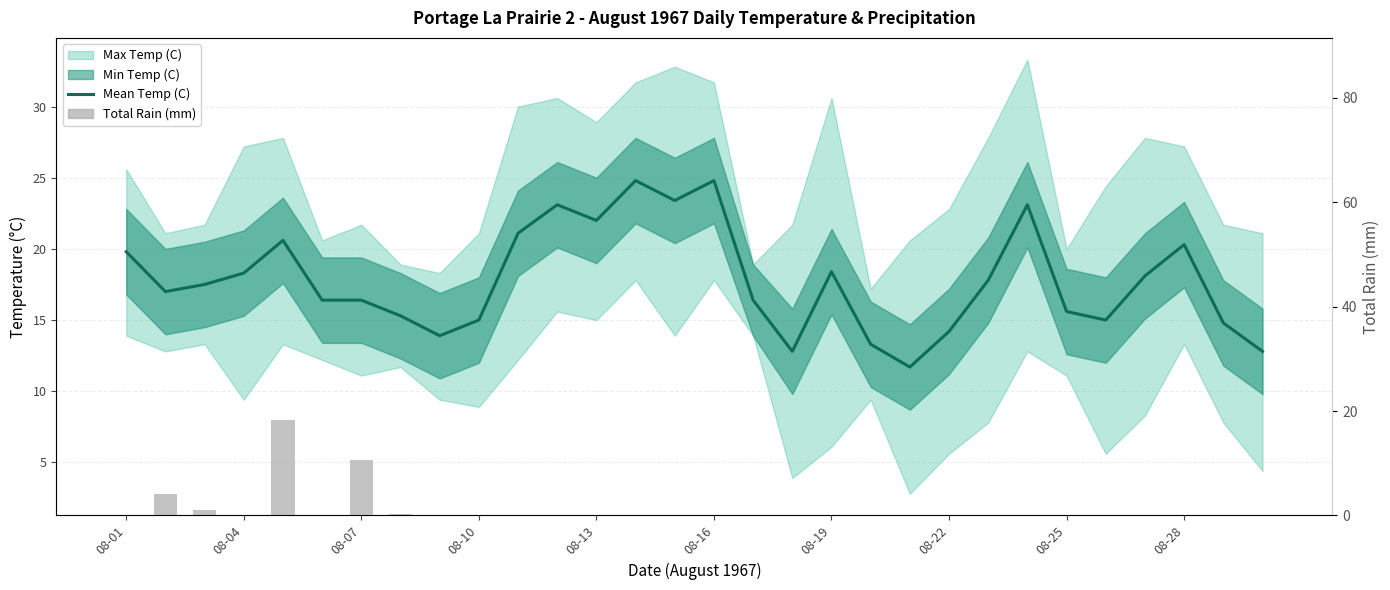

How many data points in Mean Temp (C) are less than 17?

14